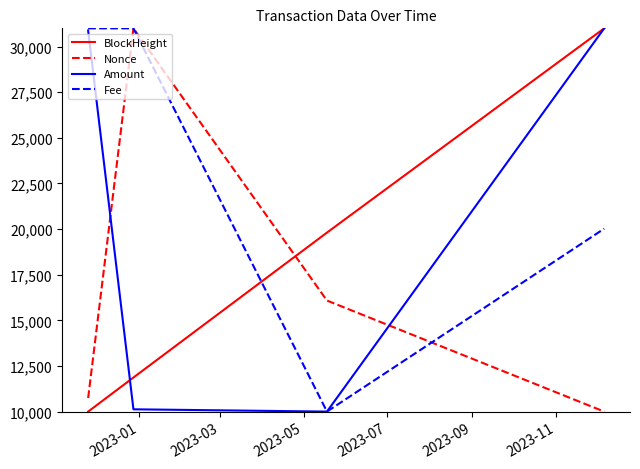

Rank the series by their average value, from highest to lowest.

Fee, Amount, BlockHeight, Nonce